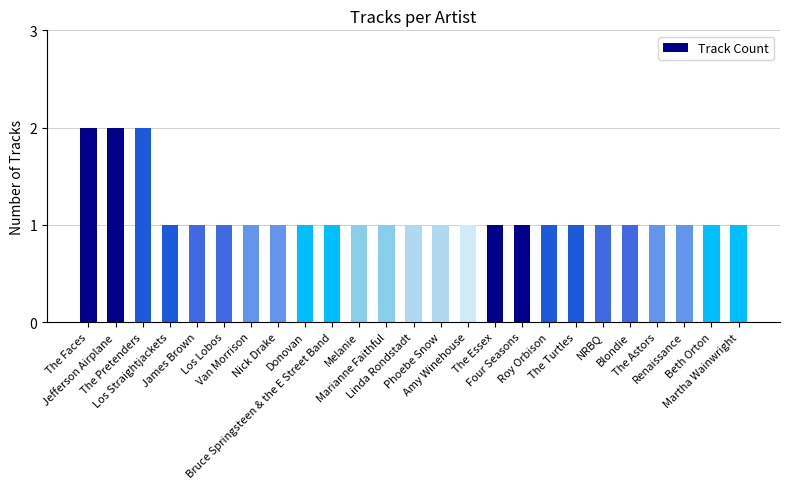

Does the chart contain any negative values?

No